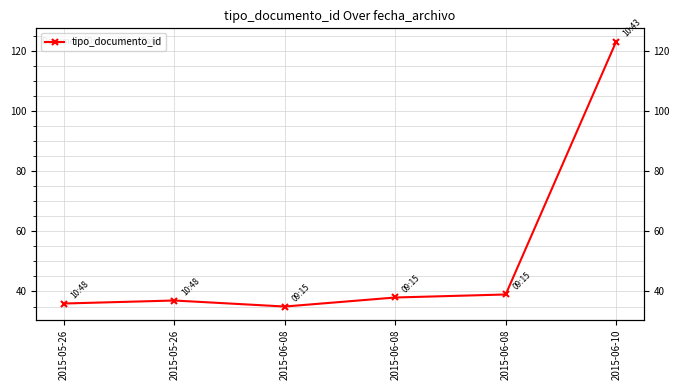

At which category does the chart reach its peak across all series?

2015-06-10